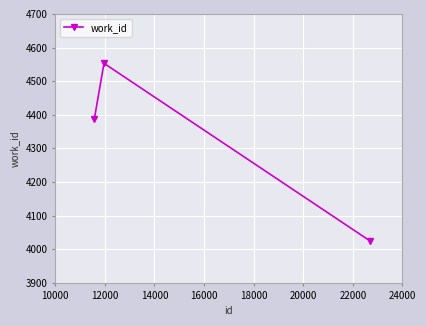

What is the average value?

4321